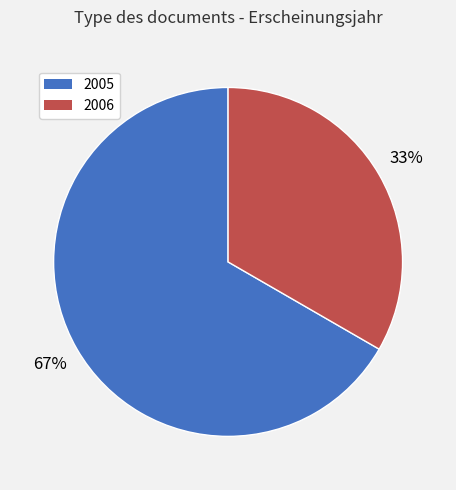

Combined, do 2006 and 2005 account for over 50%?

Yes